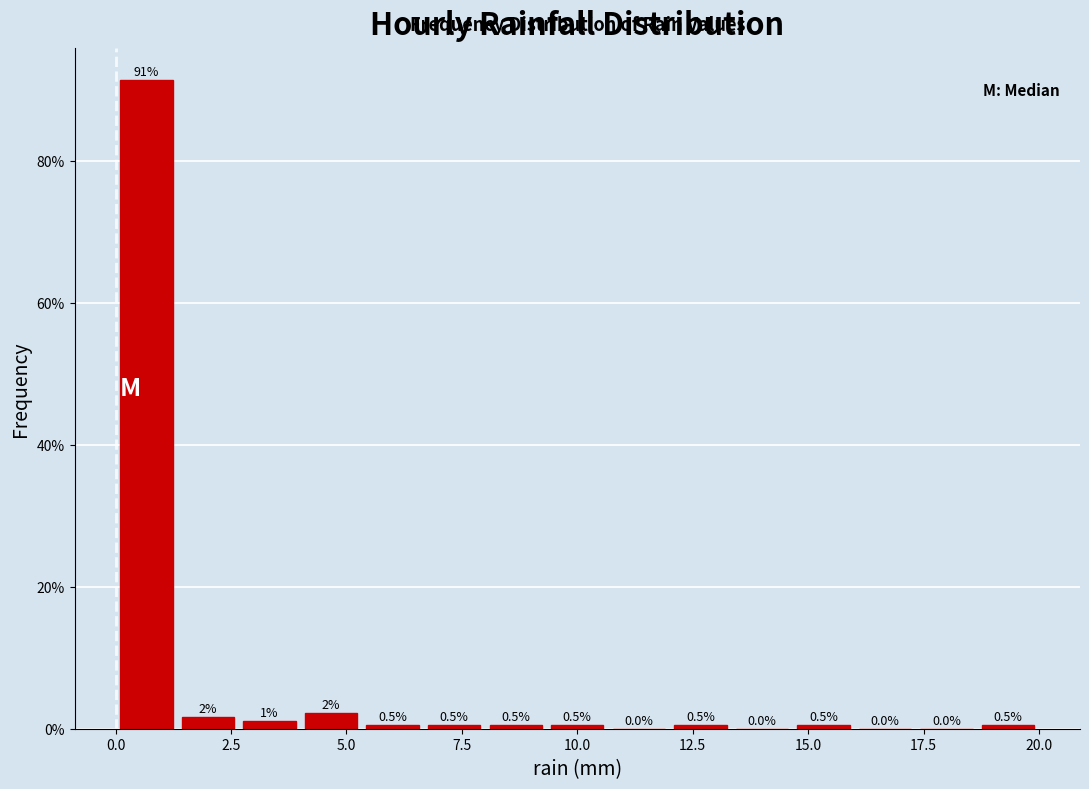

Read against the x-axis, roughly where is the centre of the tallest bar?

0.5